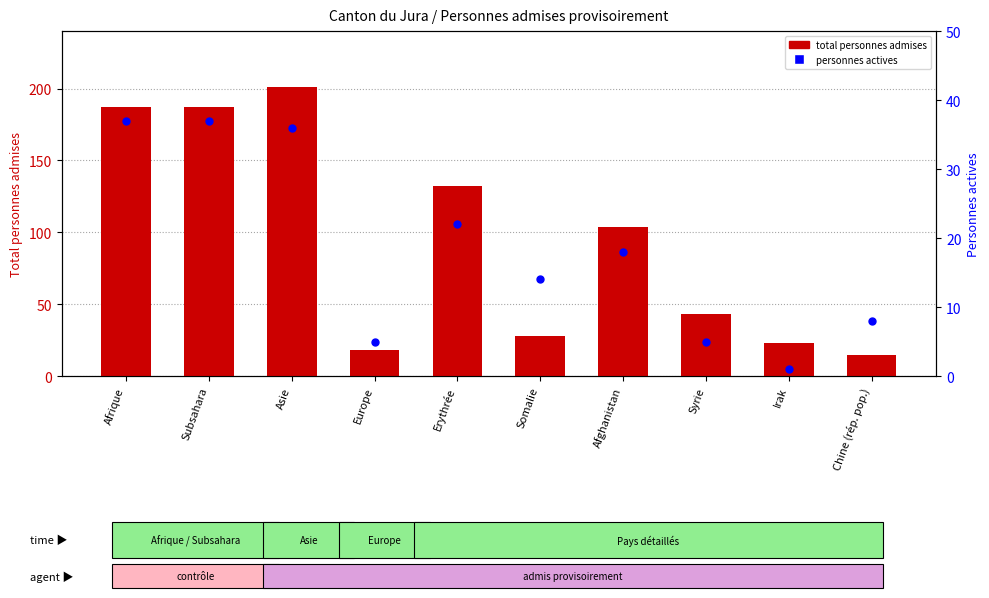

What are all the series names shown in the legend?

total personnes admises, personnes actives